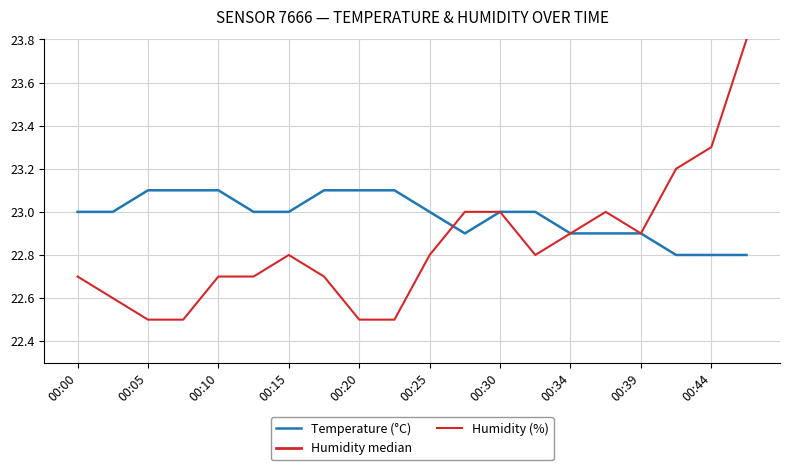

Which series changed the most between 00:00 and 00:05?

Humidity (%)